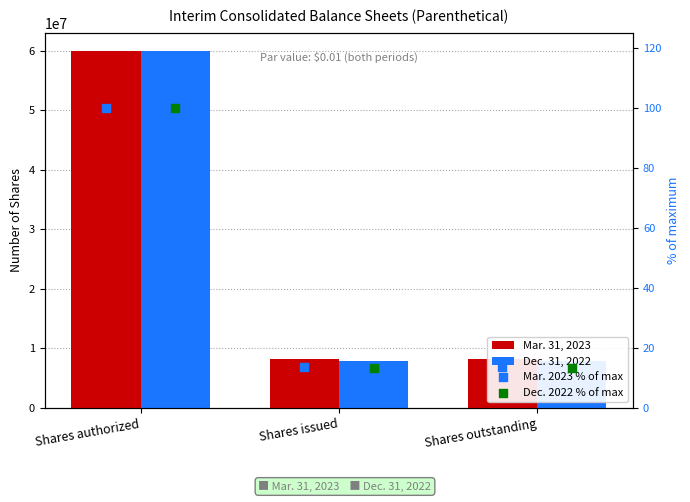

Which series reaches the minimum Y coordinate?

Dec. 2022 % of max